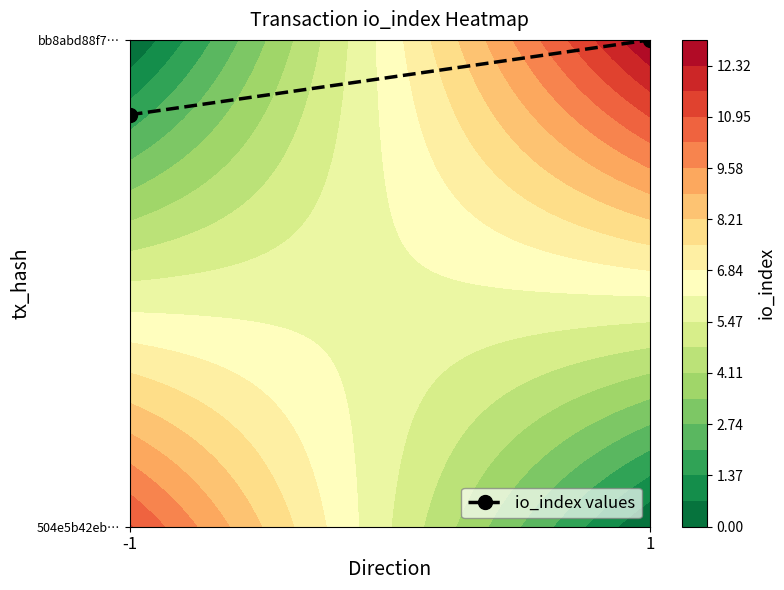

What value does the data have at 1?

1.0